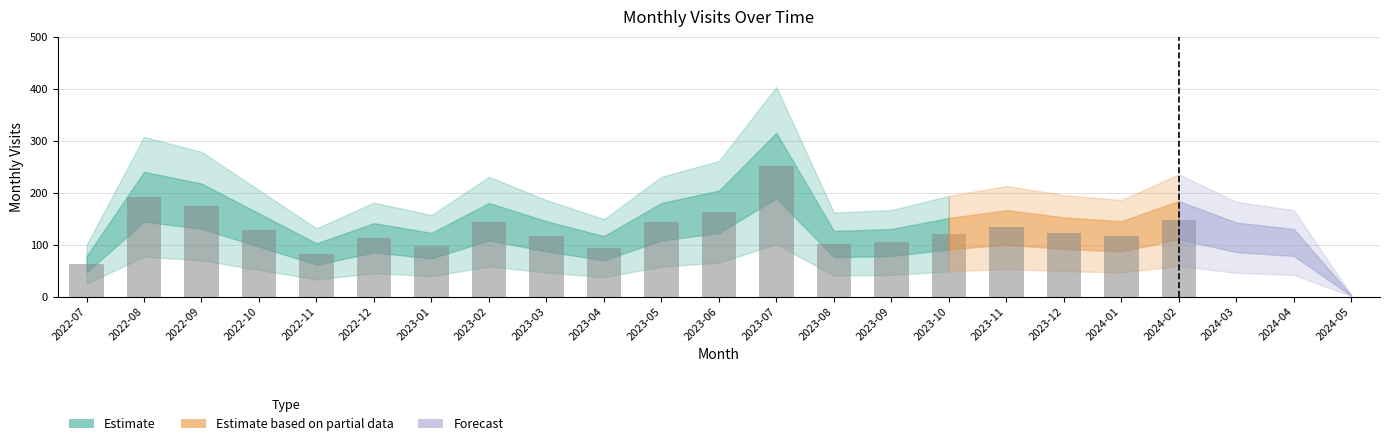

Reading left to right, extract all data points from this chart.

62	192	174	128	82	113	98	144	116	93	144	163	252	101	104	121	133	122	116	147	114	104	2